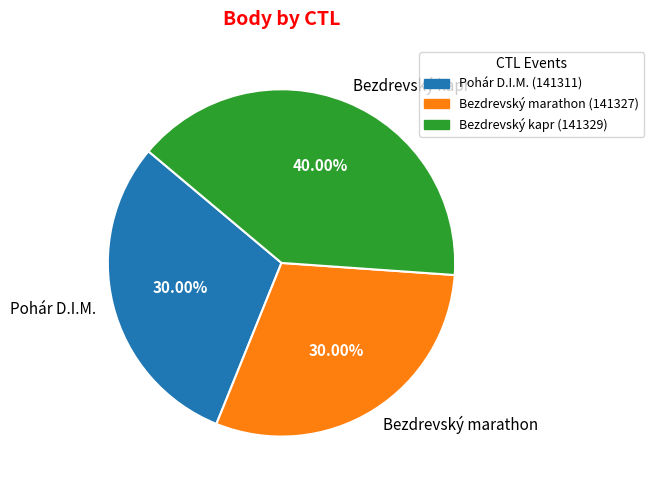

Is there a majority slice in this chart?

No